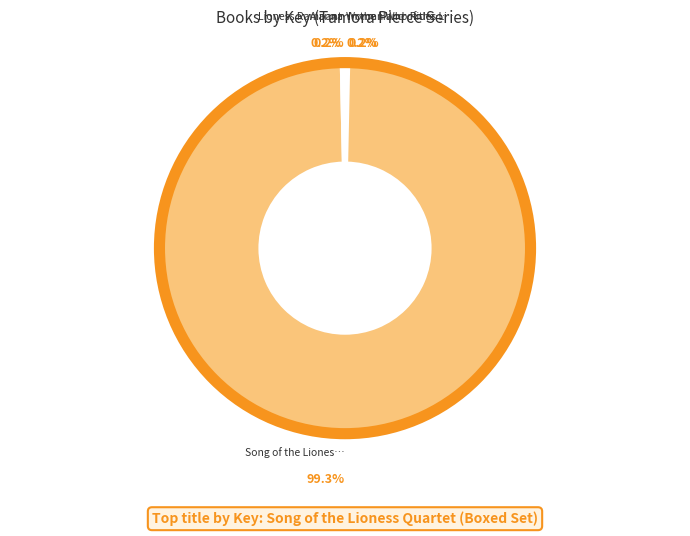

Is there any slice that represents more than half of the pie?

Yes